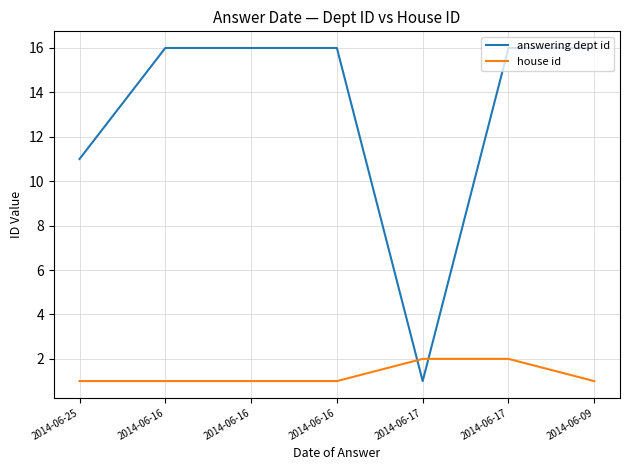

How many house id values are between 1 and 2?

7